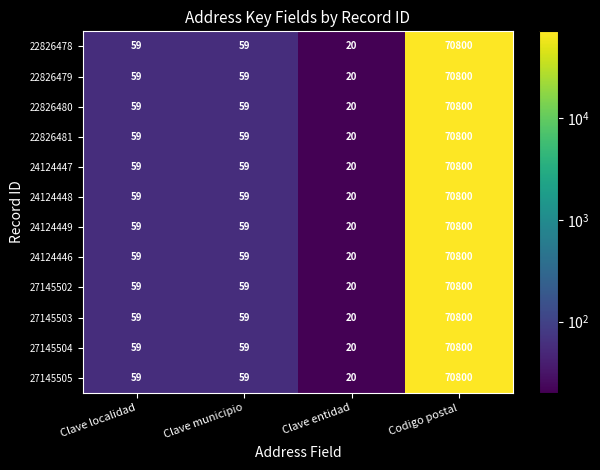

What is the sum of all 27145502 values?

70938